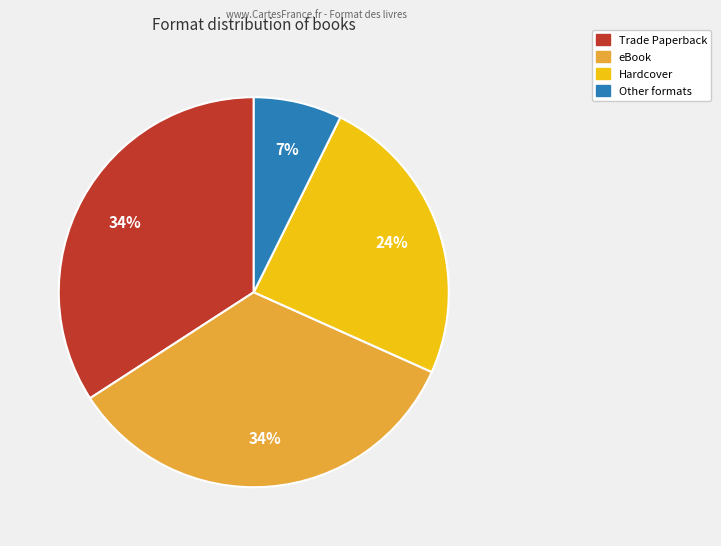

Does any single category account for the majority?

No